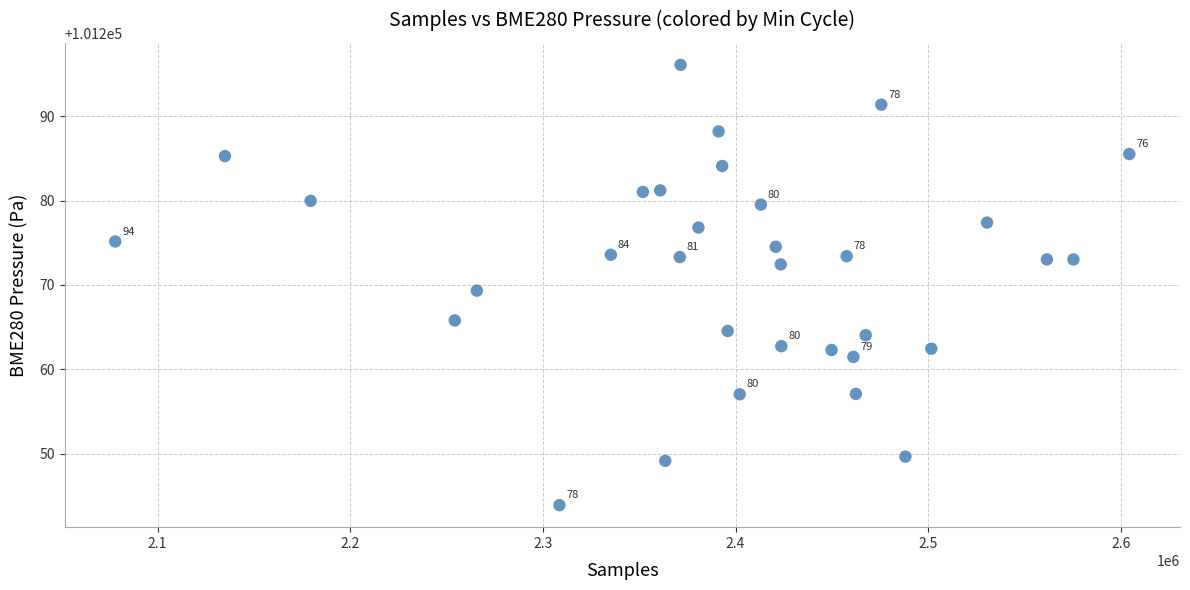

What is the range of X values (max minus min)?

526338.0